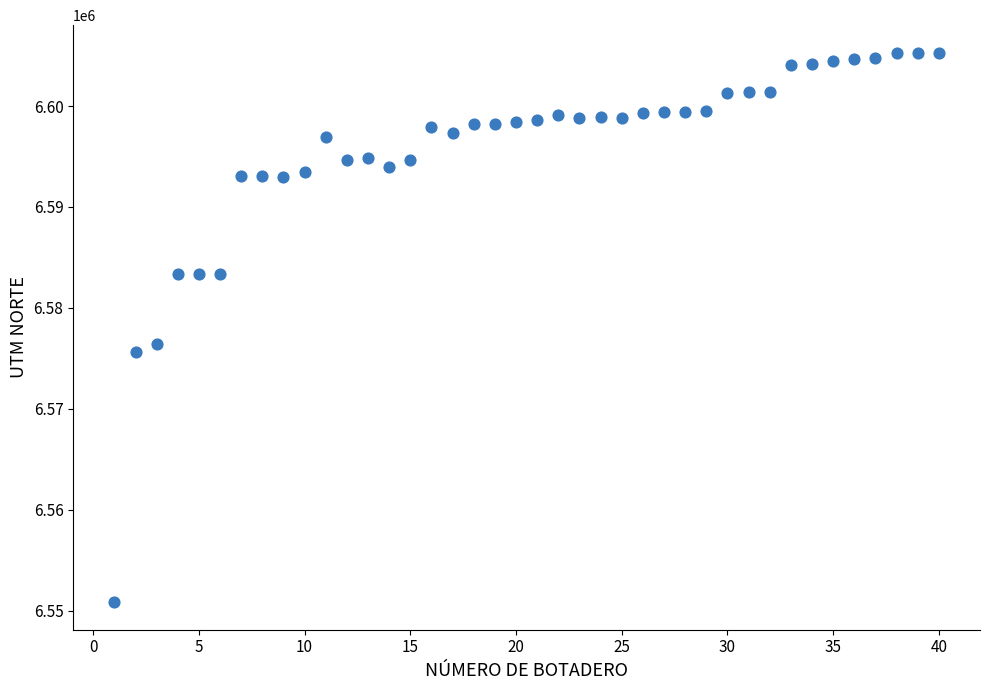

What Y value in the scatter plot is closest to 6578069?

6576428